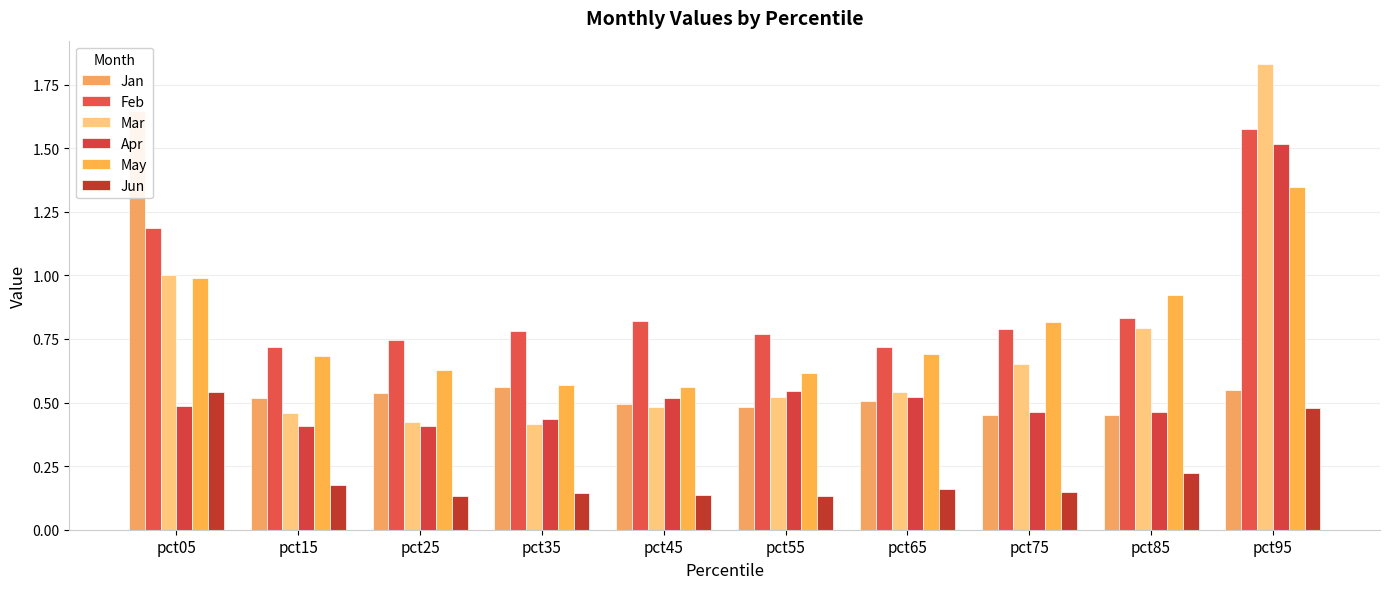

What is the sum of the Mar values at pct95 and pct25?

2.3